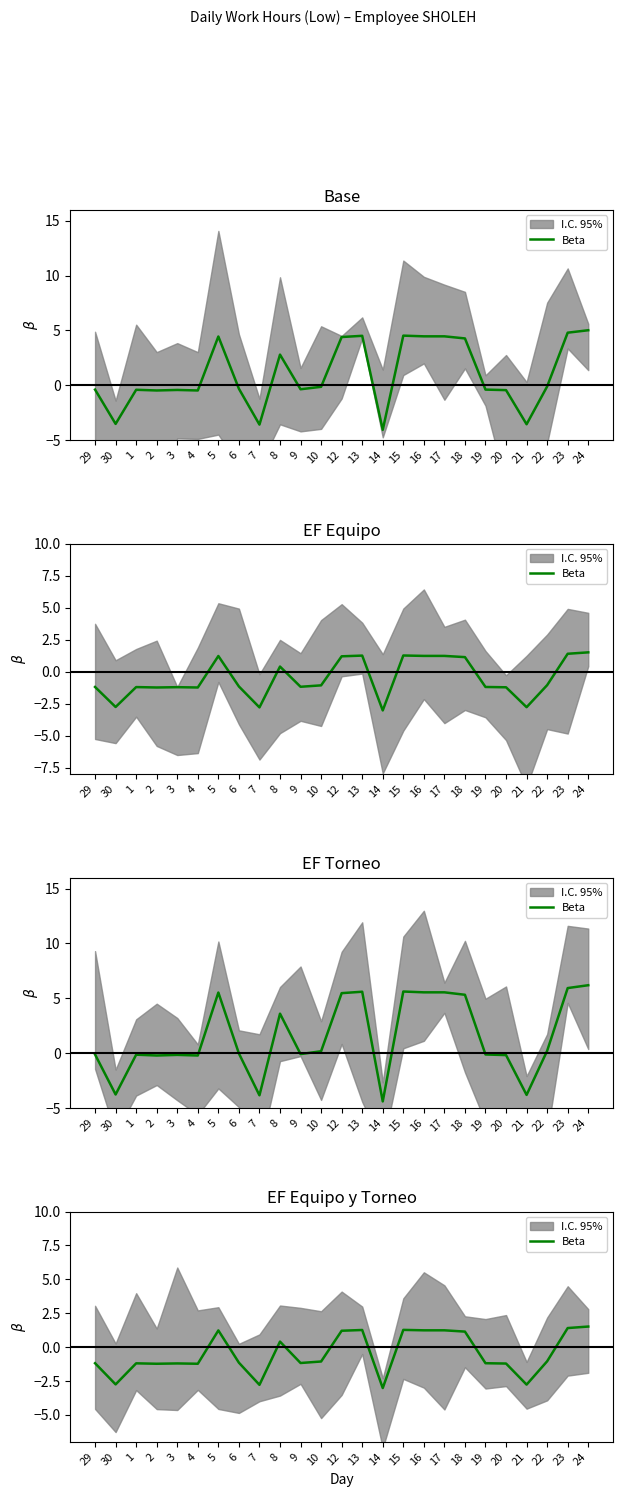

Read the value at 22.

-1.1